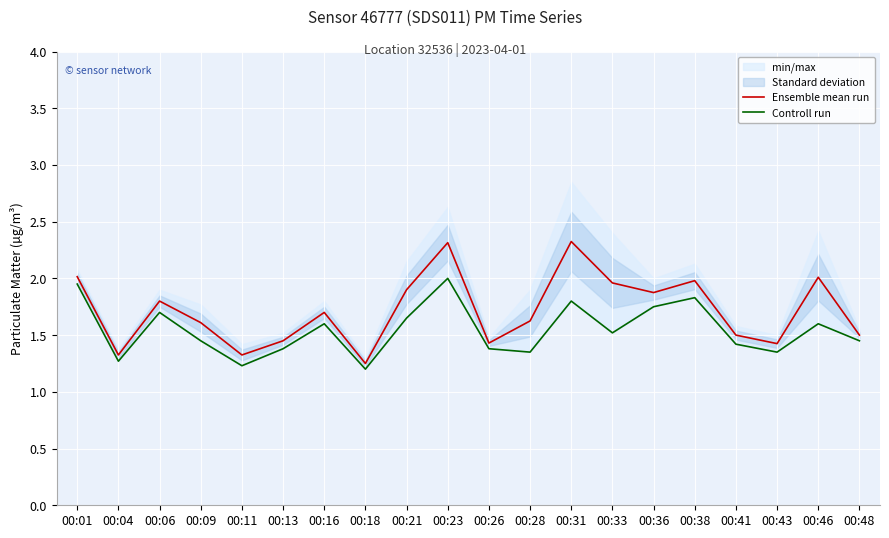

True or false: Controll run and Ensemble mean run cross at least once.

False